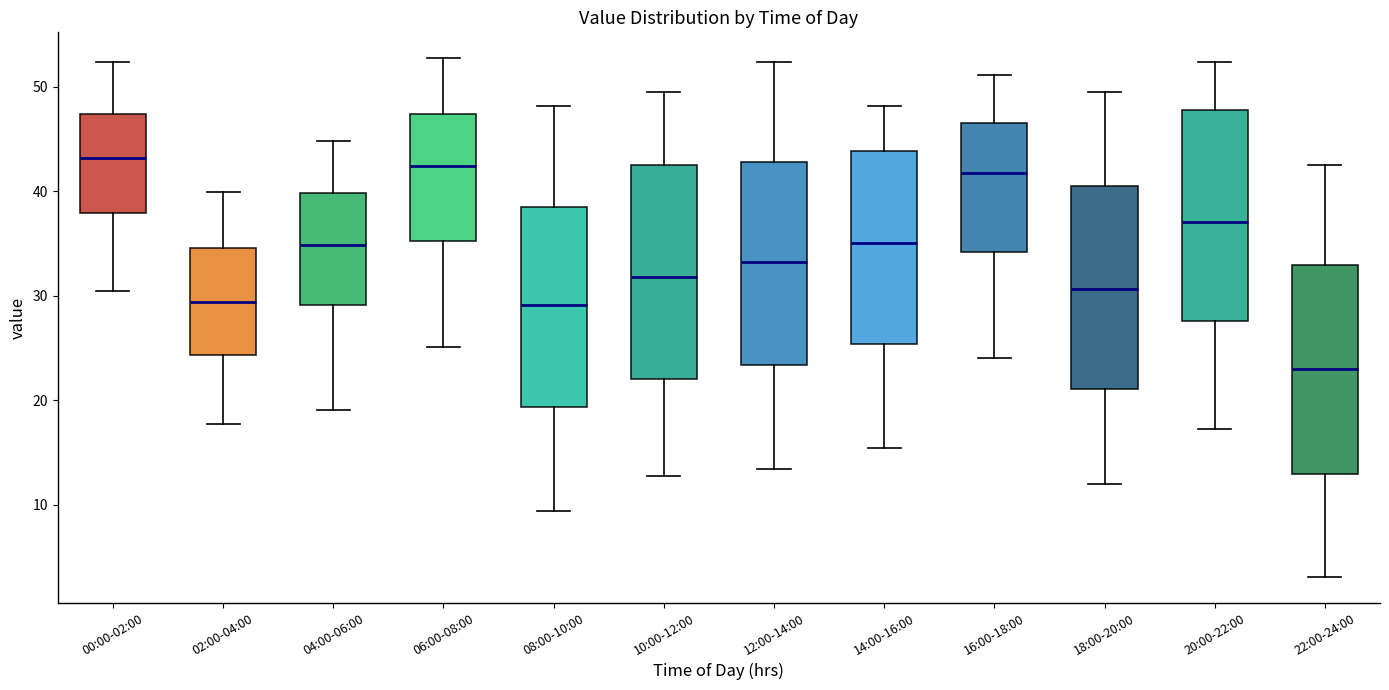

Where is the upper edge of the box for 22:00-24:00 on the y-axis? The values are not printed on the chart, so give them approximately, as read against the axis.

33